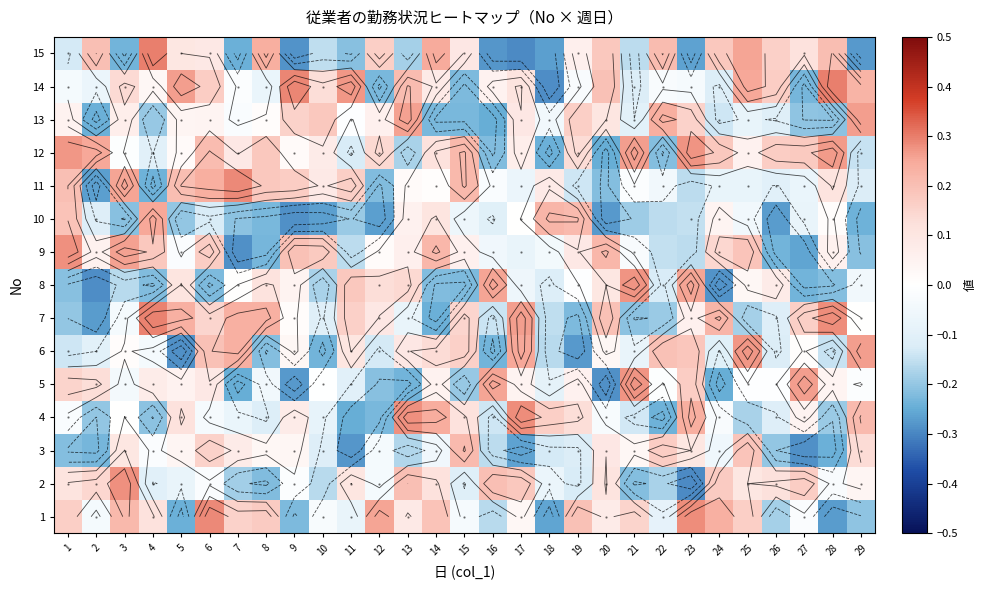

The 1 series shows 0.2 at 14. True or false?

True